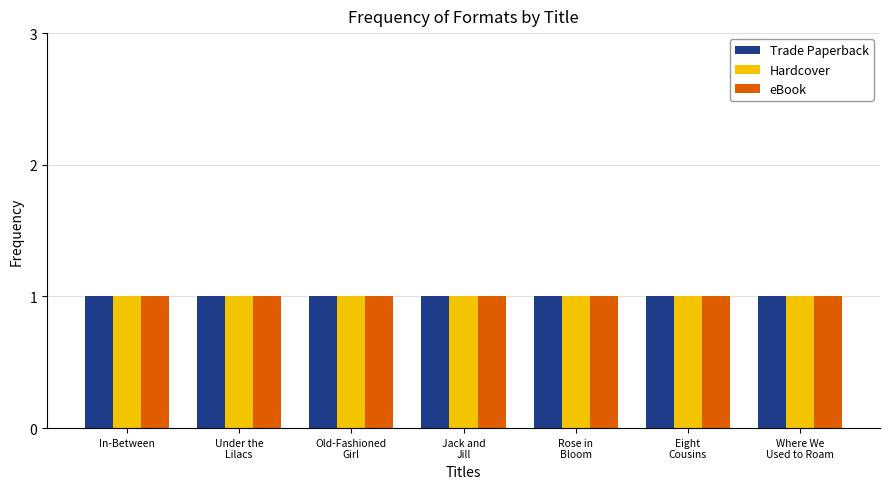

What is the minimum value shown in the chart?

1